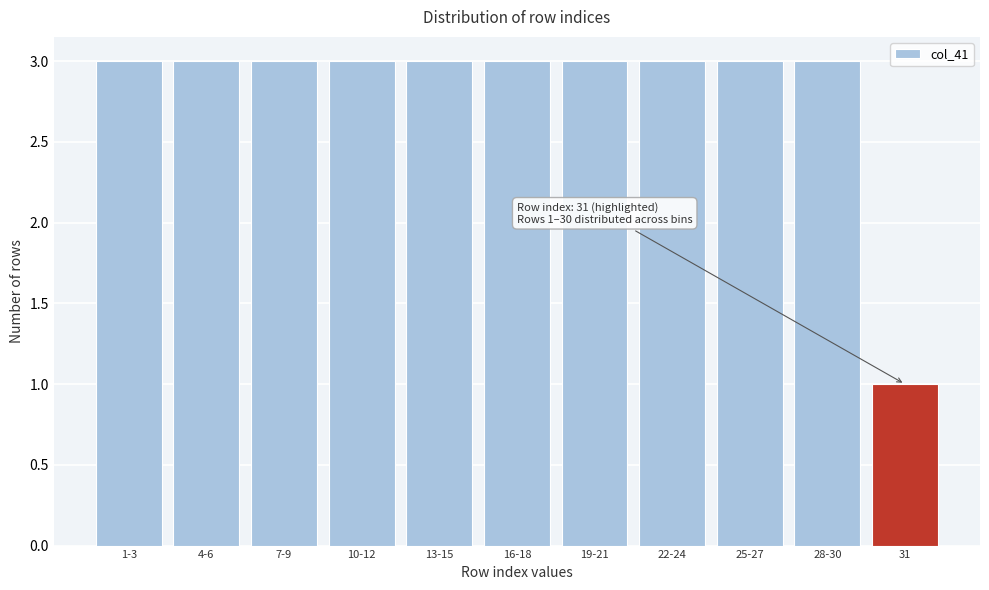

Reading left to right, list all the values displayed in this chart.

3	3	3	3	3	3	3	3	3	3	1